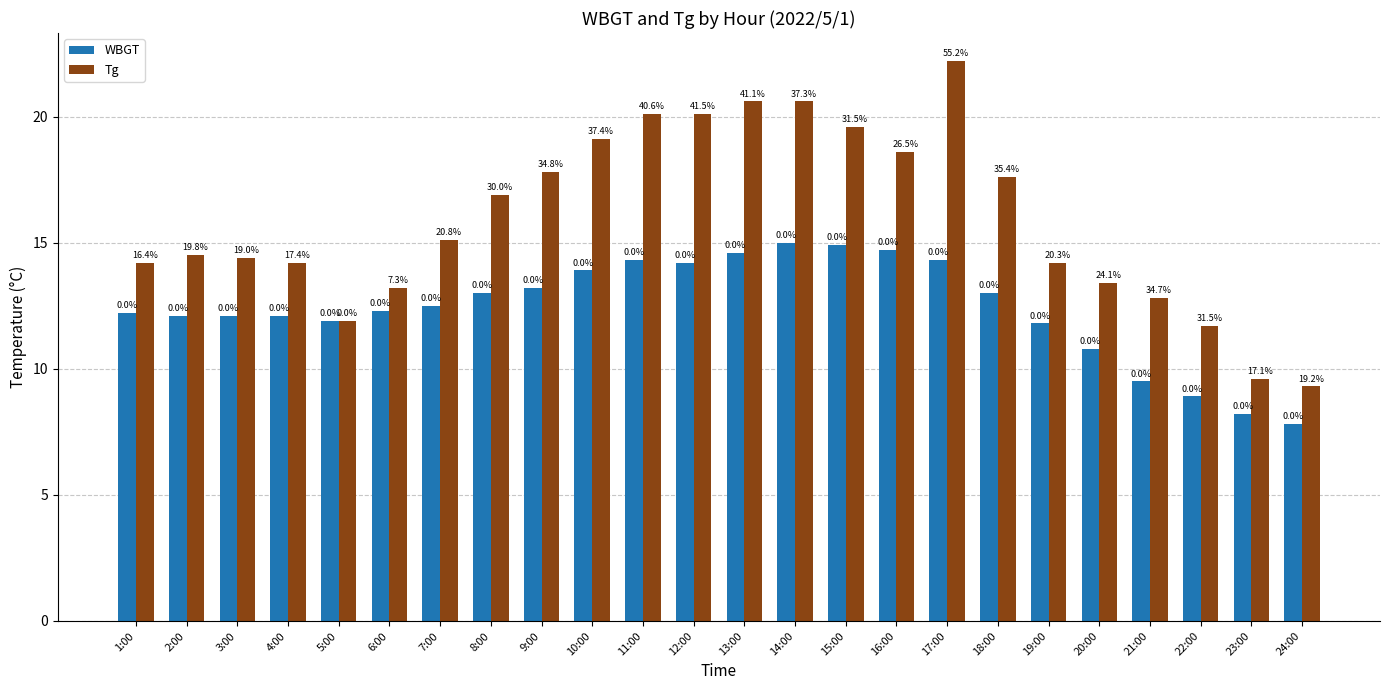

What are all the series names shown in the legend?

WBGT, Tg